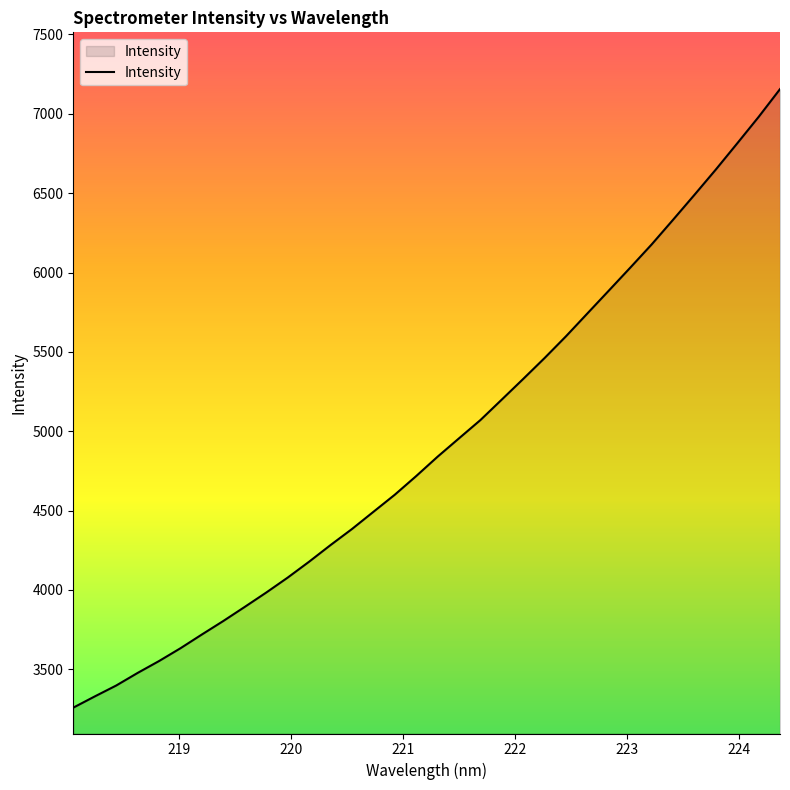

What is the smallest value displayed?

3258.3